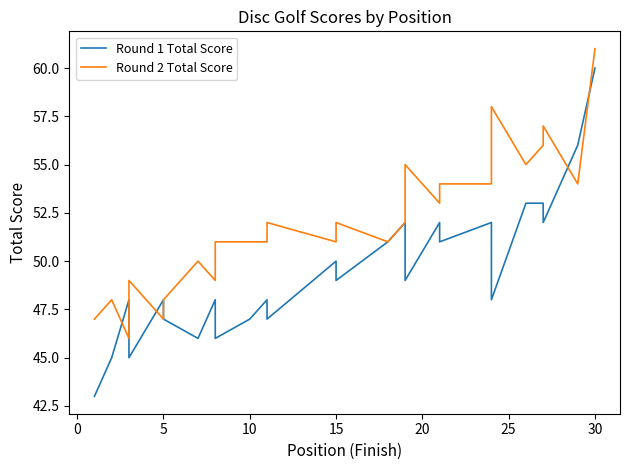

At which label does Round 2 Total Score first exceed 52?

19